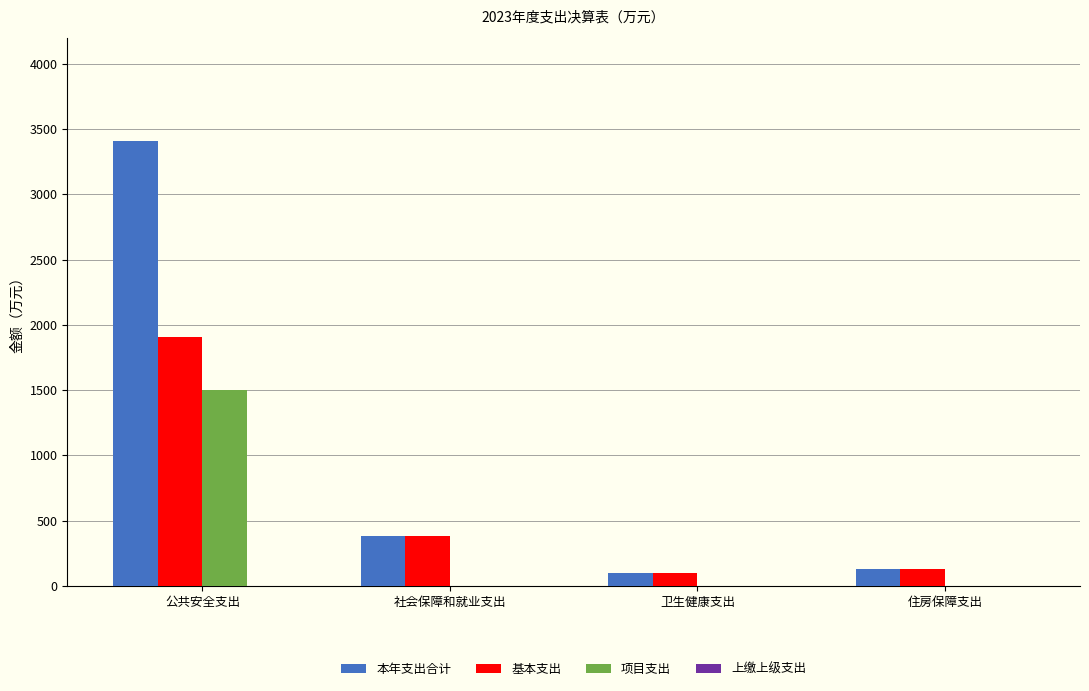

Which series has the largest range (max minus min)?

本年支出合计